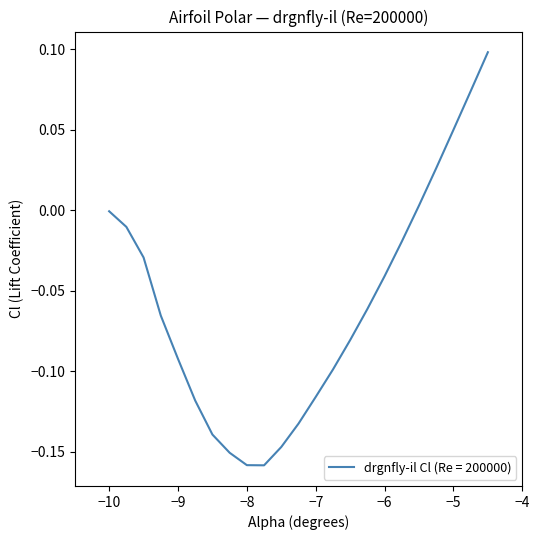

True or false: there are more than 2 points higher than both neighbors.

False